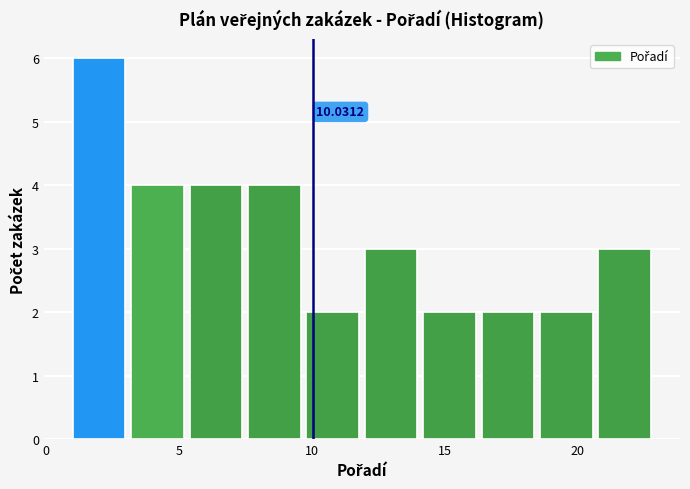

Over which range of the x-axis is the bar tallest?

1.0 to 3.2